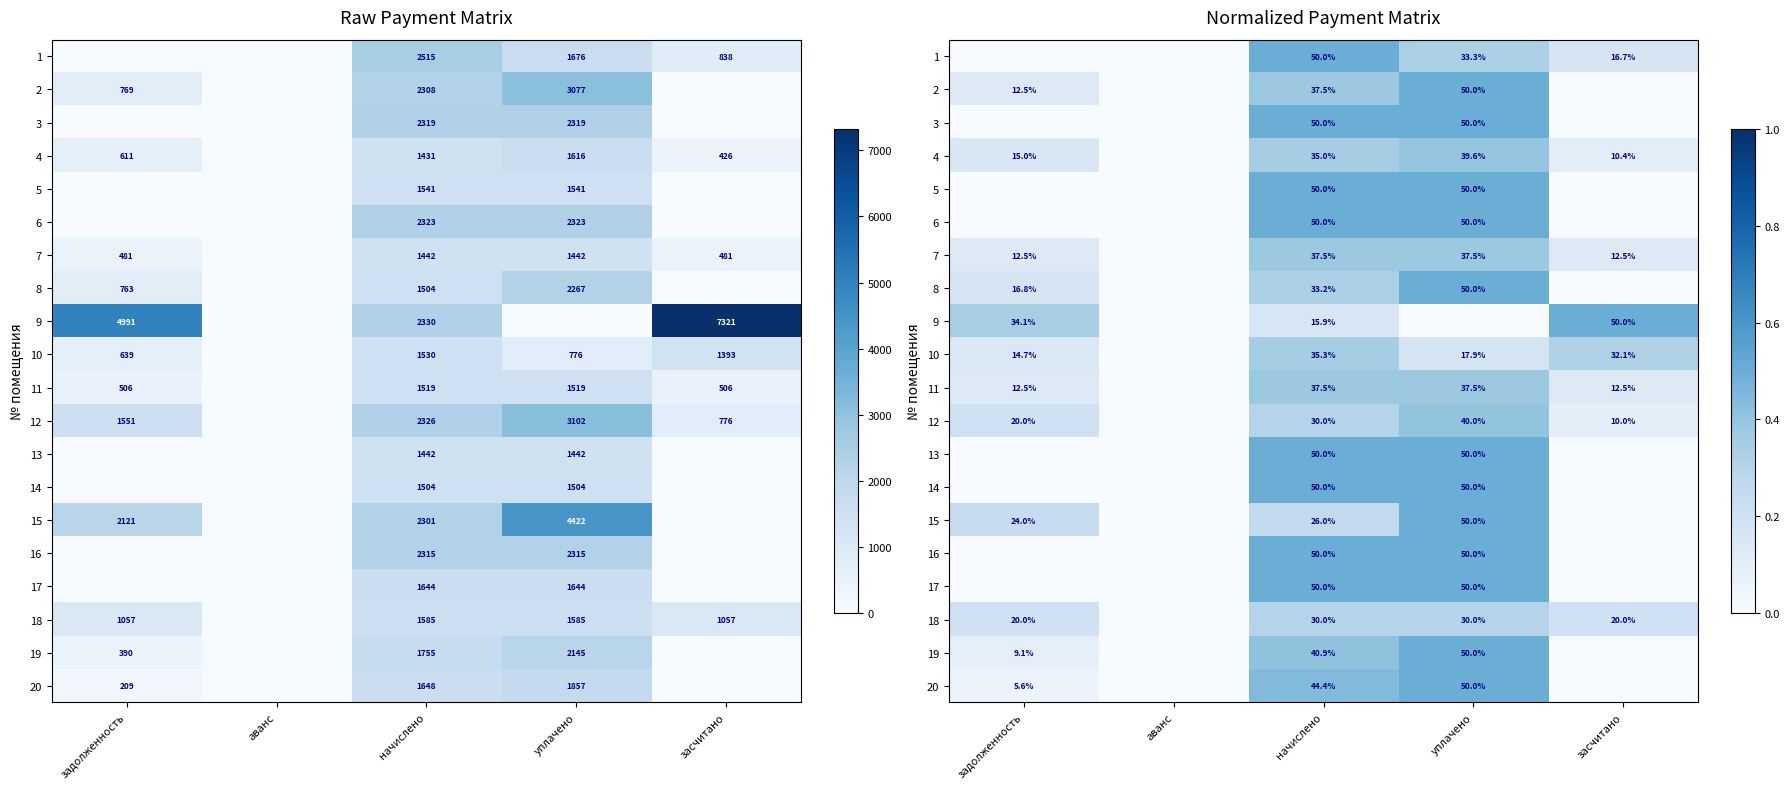

At which category is the sum across all series the highest?

уплачено